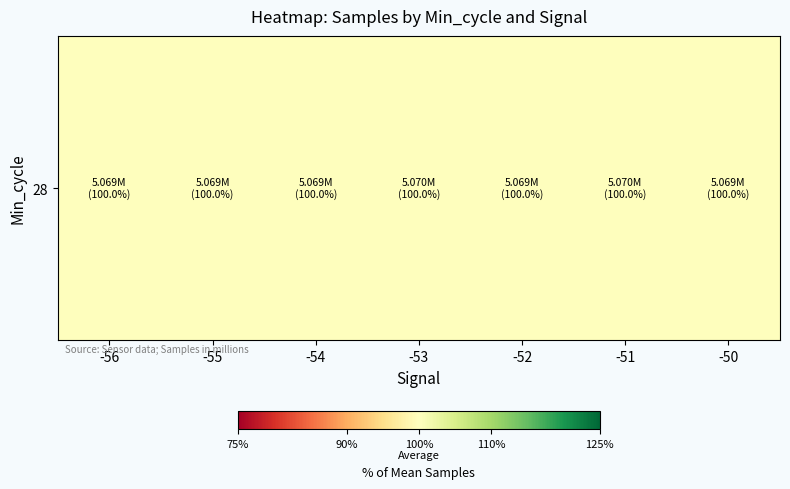

What is the average value?

100.0